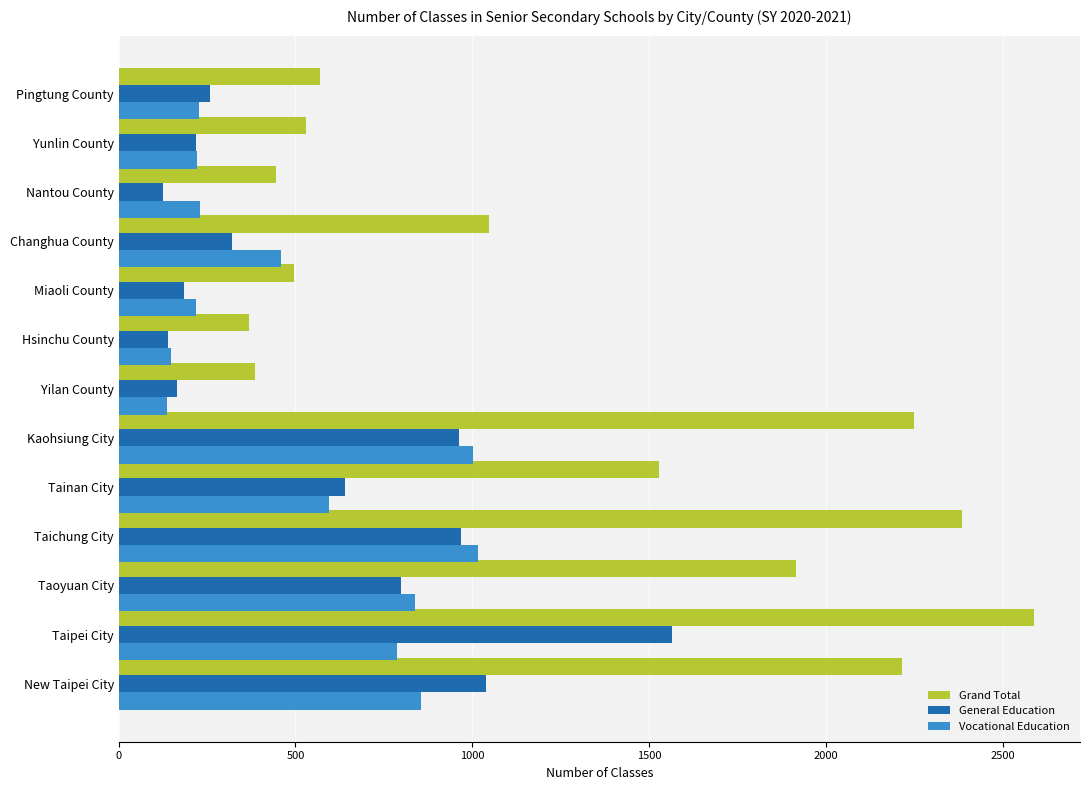

What is the difference between the second highest and second lowest values in the General Education series?

899